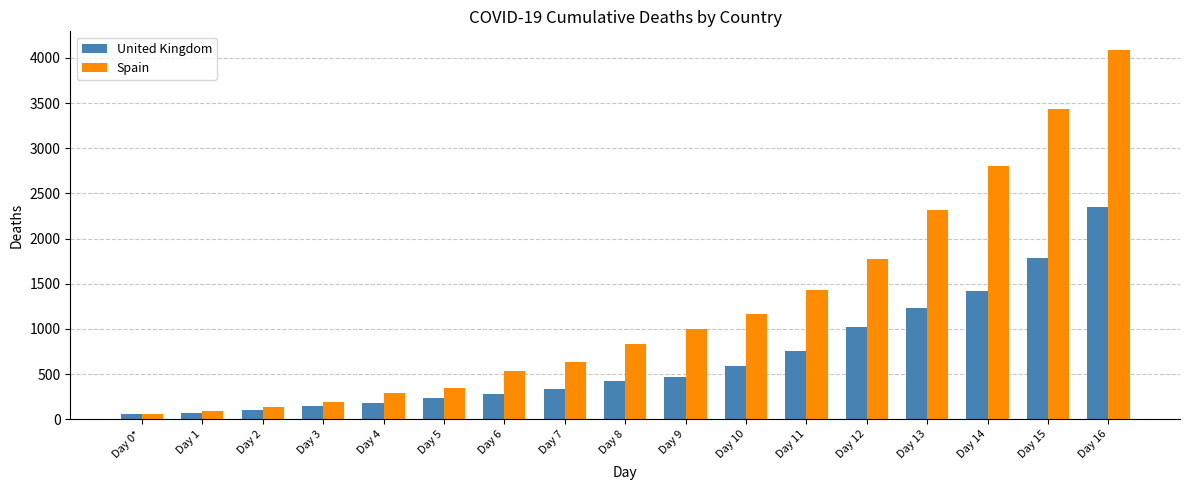

Are the bars grouped side by side (vs. stacked)?

Yes